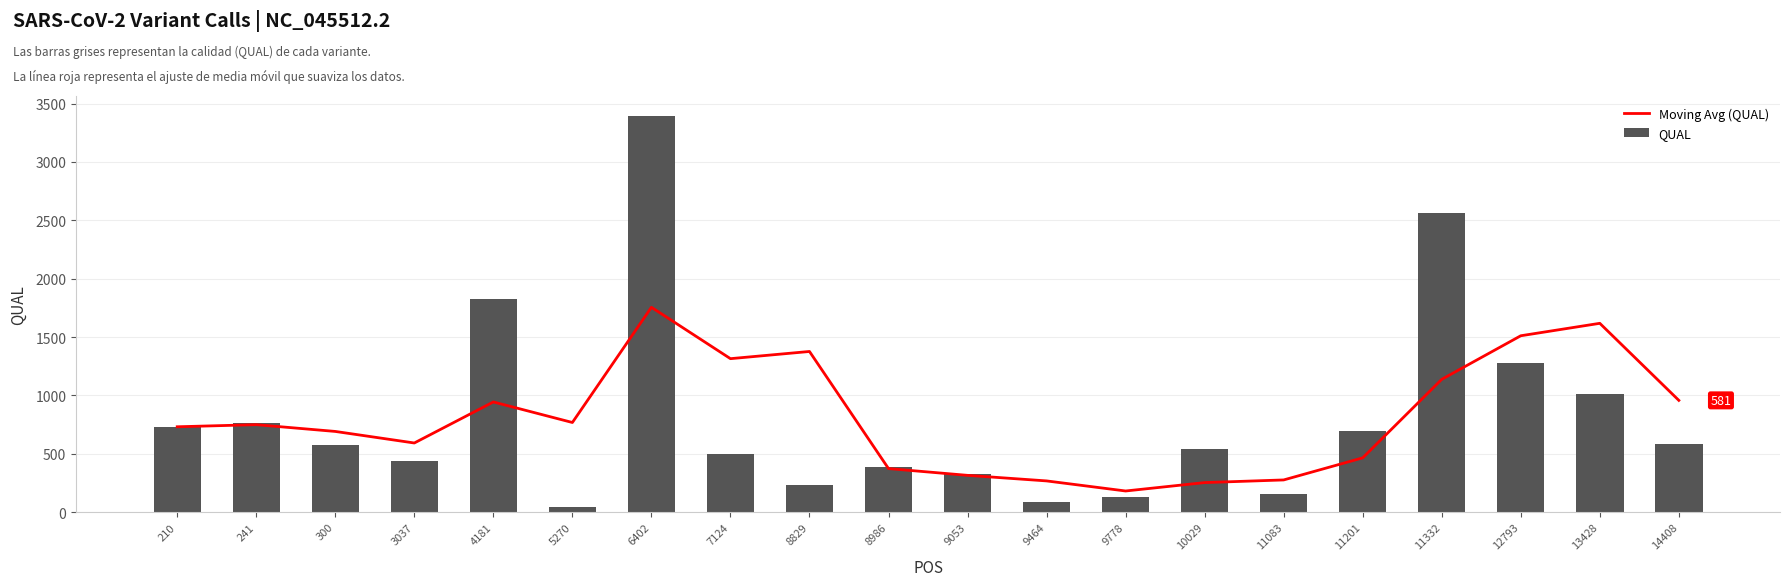

Rank the categories by Moving Avg (QUAL) value from lowest to highest.

9778, 10029, 9464, 11083, 9053, 8986, 11201, 3037, 300, 210, 241, 5270, 4181, 14408, 11332, 7124, 8829, 12793, 13428, 6402